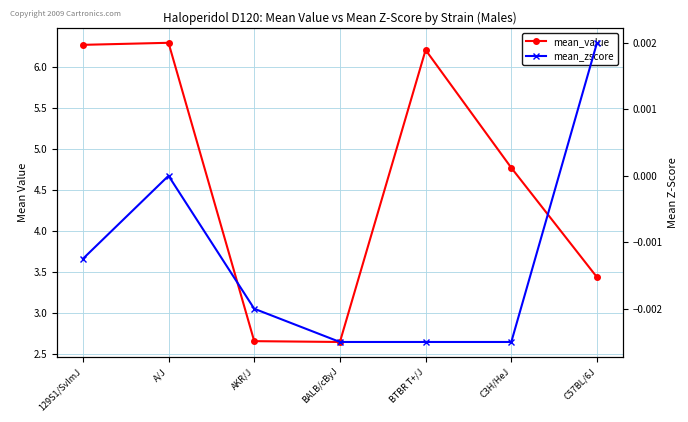

What is the sum of all mean_value values?

32.3